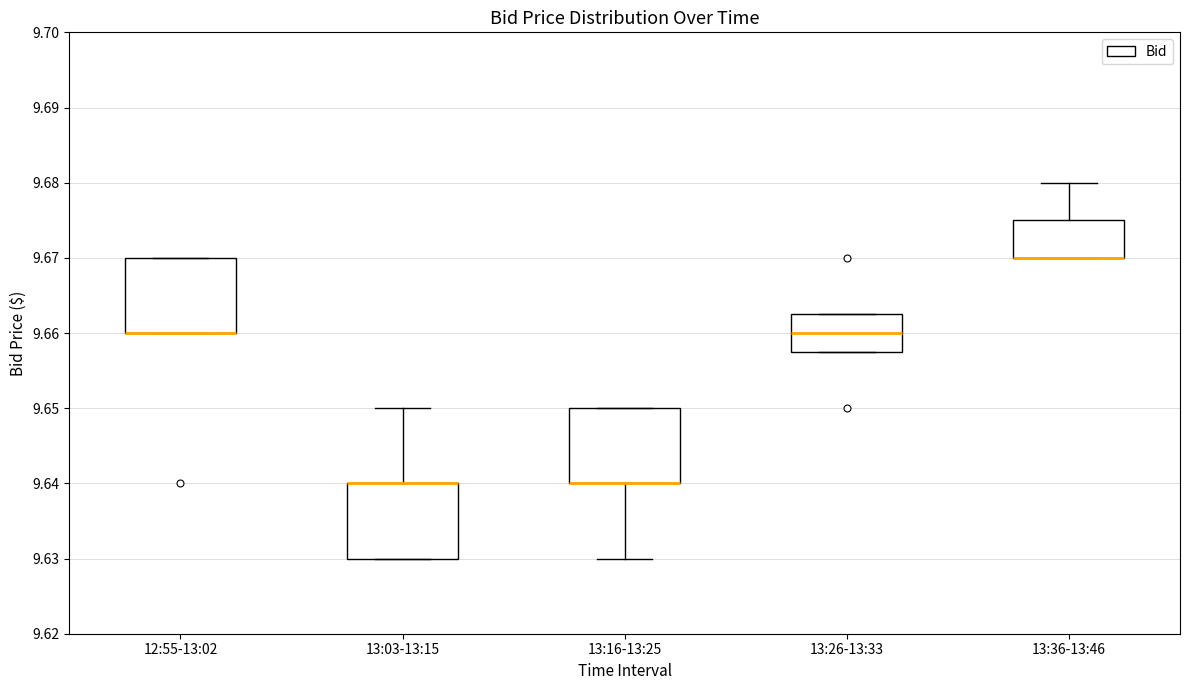

Reading left to right, read every box against the y-axis: the position of its median line, the range the box covers, and the ends of its whiskers. The values are not printed on the chart, so give them approximately, as read against the axis.

12:55-13:02: median 9.660 (drawn on the box's lower edge), box 9.660 to 9.670, whiskers 9.660 to 9.670
13:03-13:15: median 9.640 (drawn on the box's upper edge), box 9.630 to 9.640, whiskers 9.630 to 9.650
13:16-13:25: median 9.640 (drawn on the box's lower edge), box 9.640 to 9.650, whiskers 9.630 to 9.650
13:26-13:33: median 9.660, box 9.658 to 9.663, whiskers 9.658 to 9.663
13:36-13:46: median 9.670 (drawn on the box's lower edge), box 9.670 to 9.675, whiskers 9.670 to 9.680